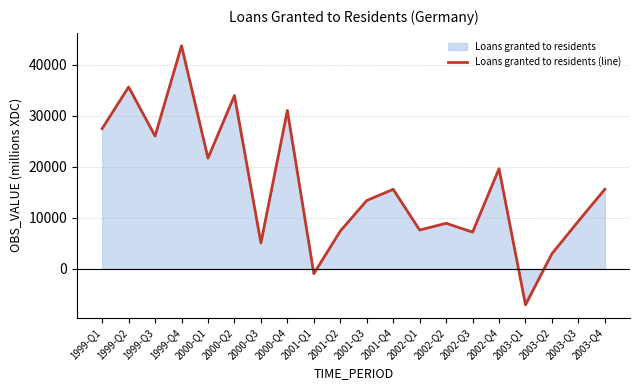

What value does the data have at 2003-Q3?

9367